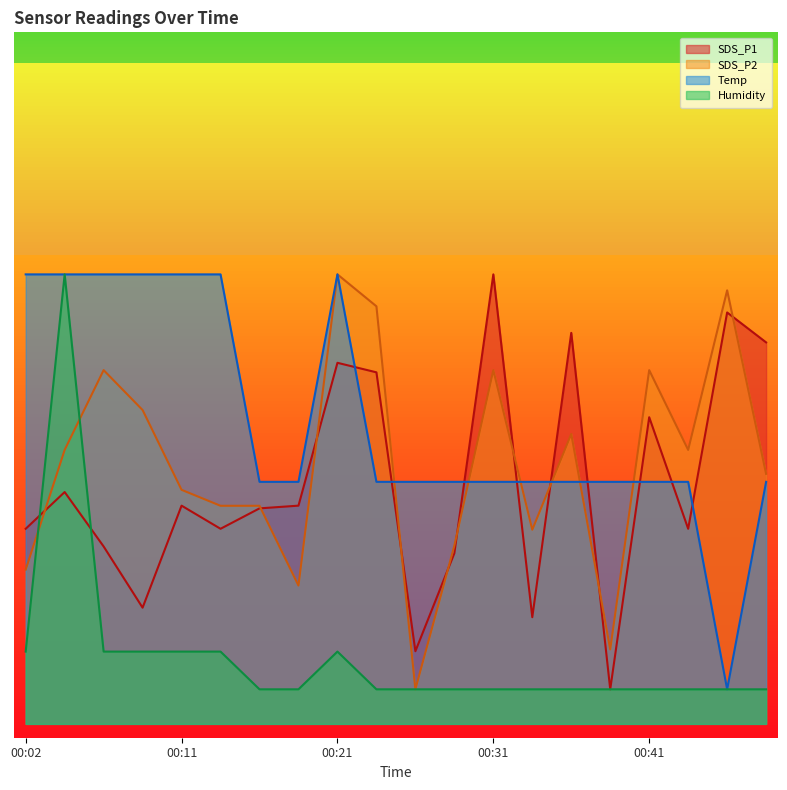

What is the difference between the SDS_P1 values at 00:14 and 00:28?

0.2